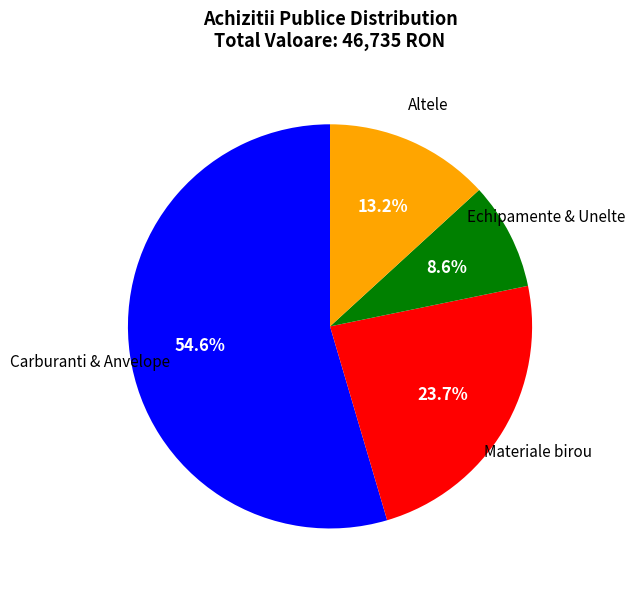

Is there a majority slice in this chart?

Yes